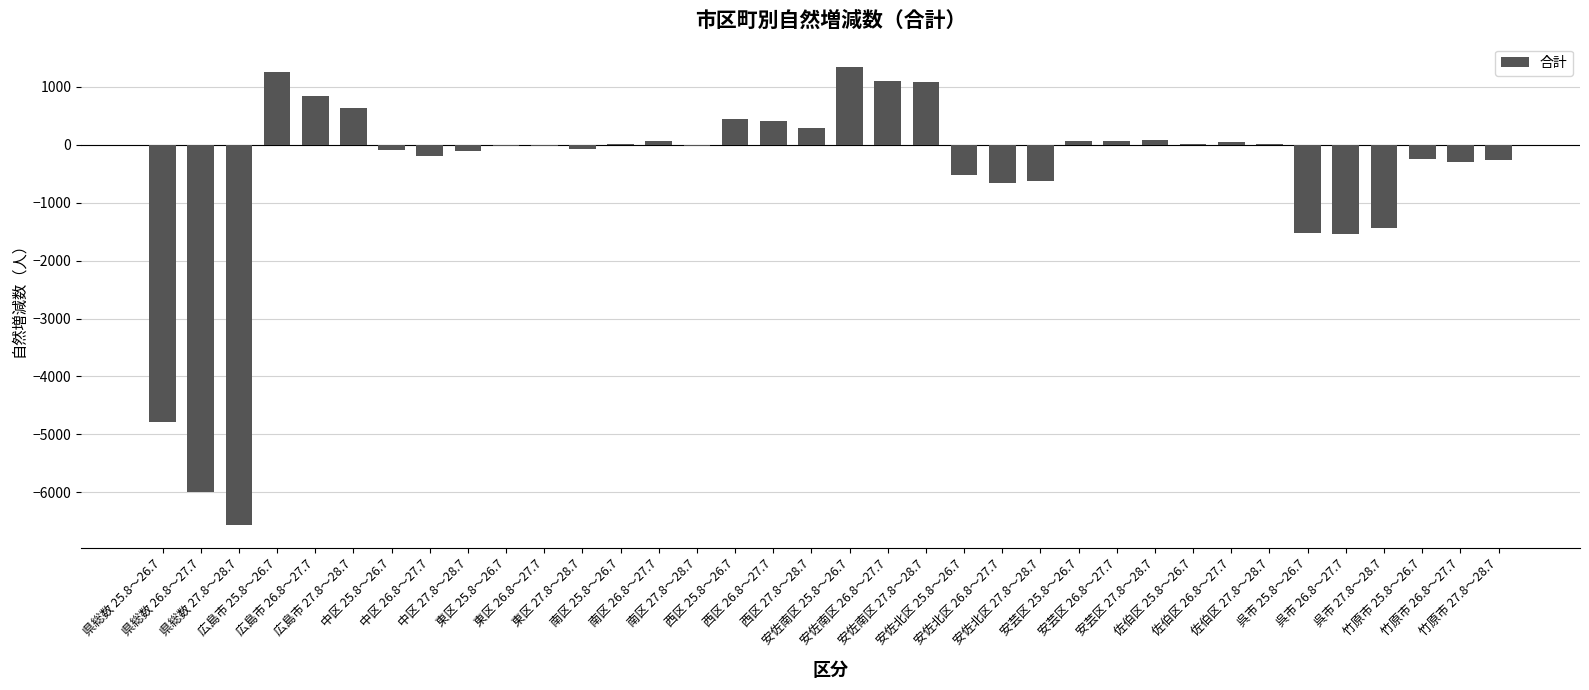

The value at 中区 27.8～28.7 is -114. True or false?

True